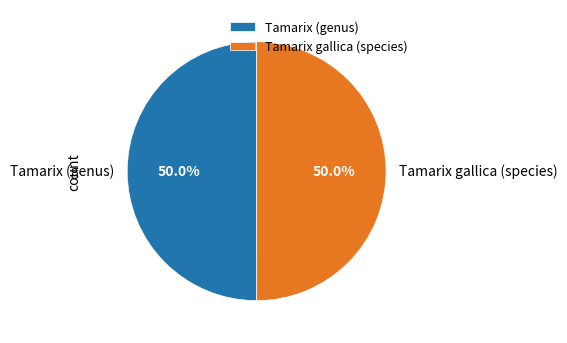

What percentage do Tamarix (genus) and Tamarix gallica (species) together represent?

100.0%